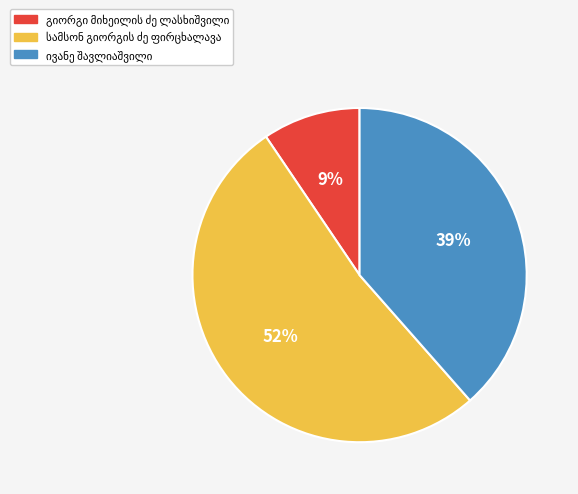

Count the number of slices in the pie.

3